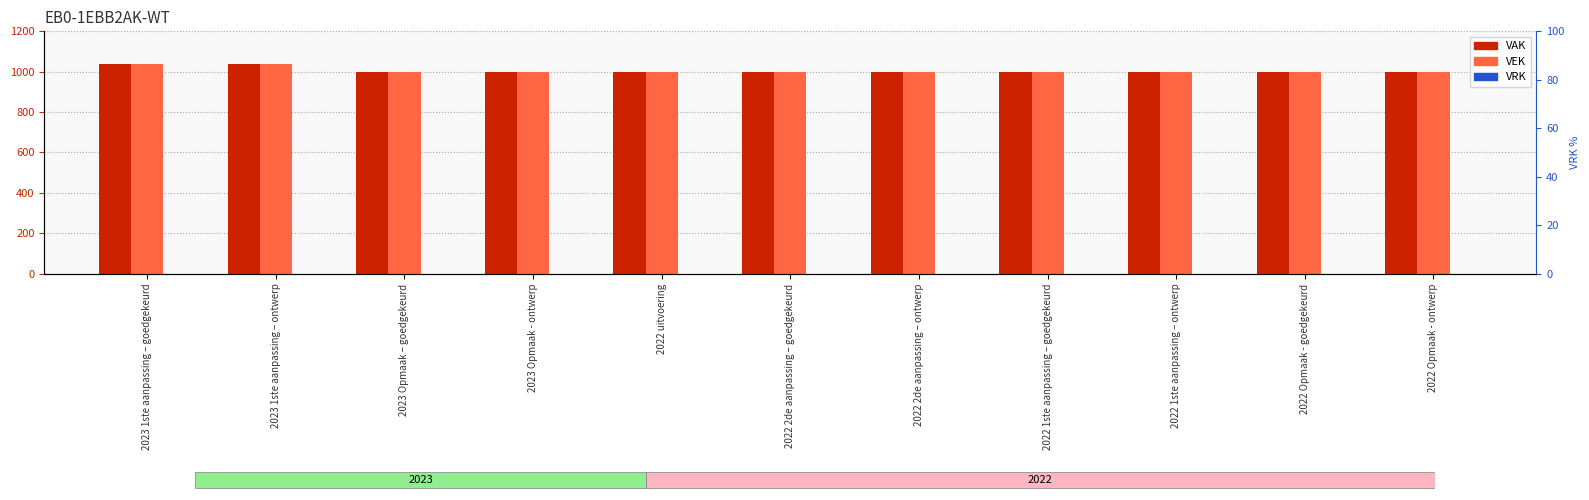

Reading left to right, list all the values displayed in this chart.

VAK: 1039	1039	1000	1000	1000	1000	1000	1000	1000	1000	1000
VEK: 1039	1039	1000	1000	1000	1000	1000	1000	1000	1000	1000
VRK: 0	0	0	0	0	0	0	0	0	0	0